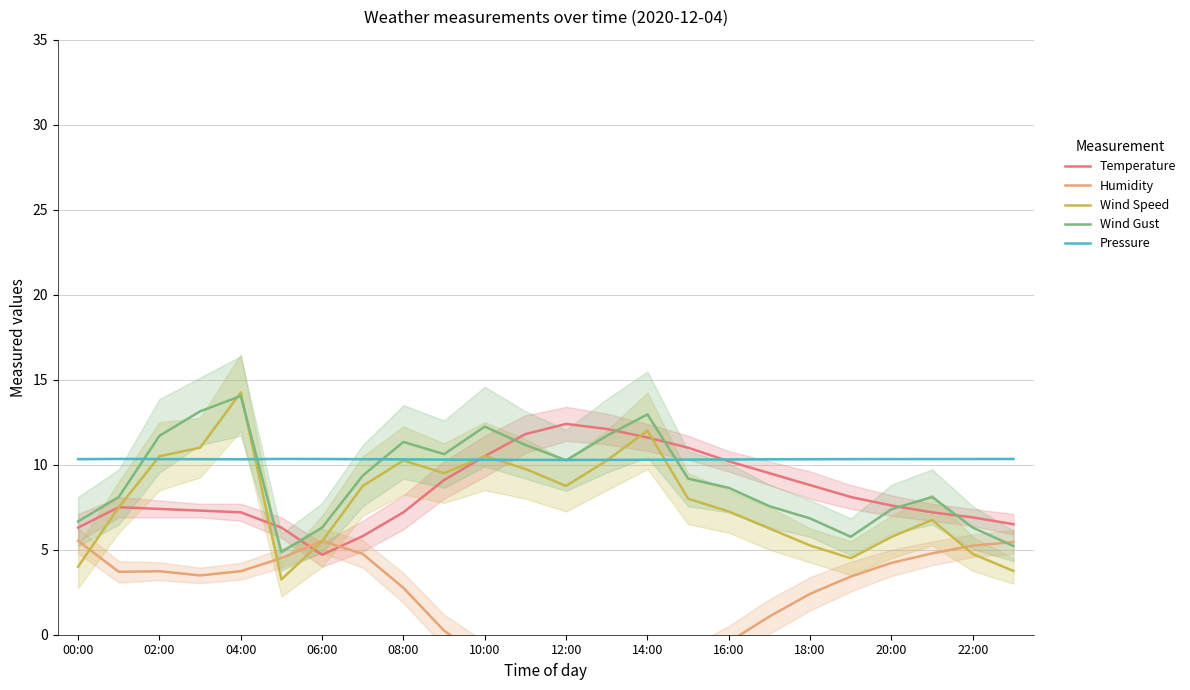

The value of Wind Gust at 04:00 is 14.0. True or false?

True